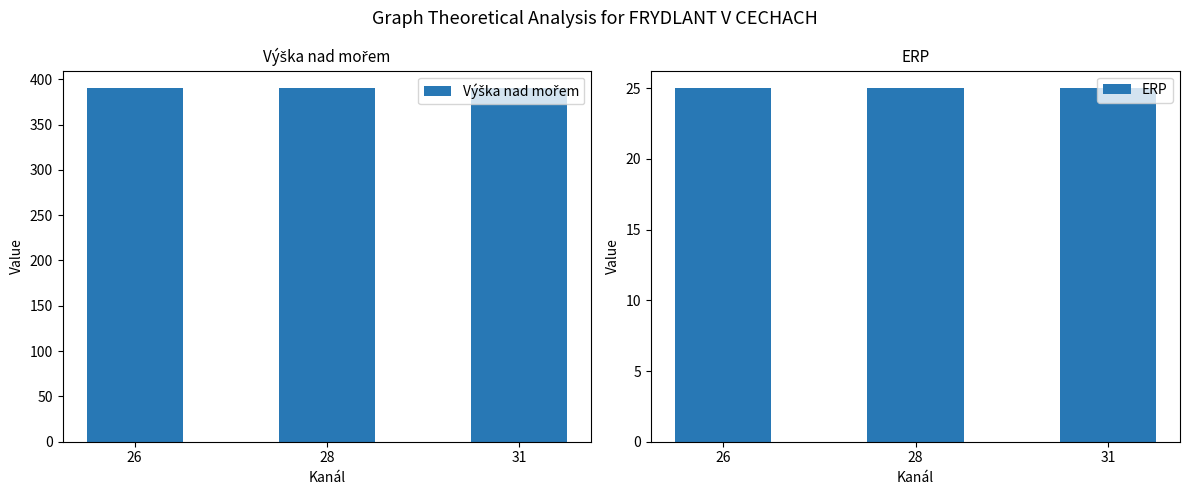

Which category has the highest value in the Výška nad mořem series?

26